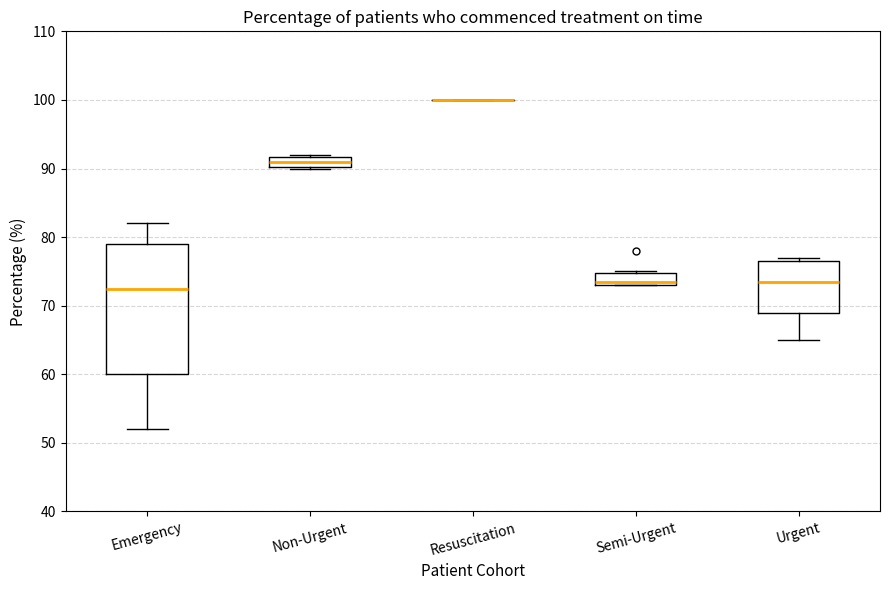

Reading left to right, read every box against the y-axis: the position of its median line, the range the box covers, and the ends of its whiskers. The values are not printed on the chart, so give them approximately, as read against the axis.

Emergency: median 73, box 60 to 79, whiskers 52 to 82
Non-Urgent: median 91, box 90 to 92, whiskers 90 to 92
Resuscitation: box collapsed to a line at 100, whiskers 100 to 100
Semi-Urgent: median 74, box 73 to 75, whiskers 73 to 75
Urgent: median 74, box 69 to 77, whiskers 65 to 77 (just above the box's upper edge)